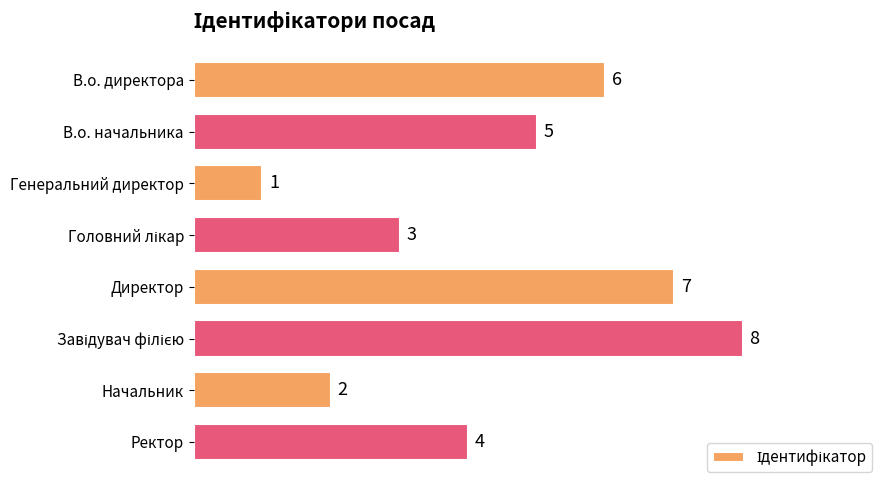

Reading top to bottom, transcribe all the data shown in this chart.

6	5	1	3	7	8	2	4